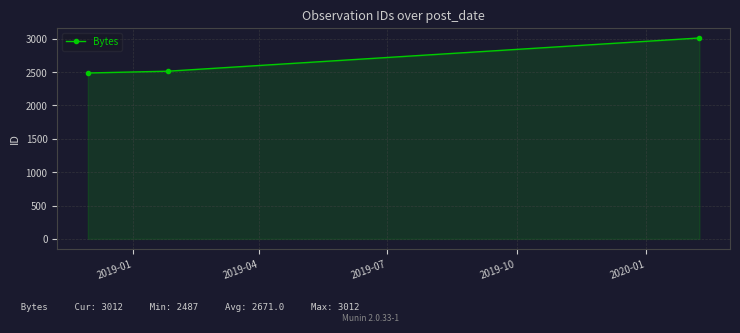

What is the minimum value shown in the chart?

2487